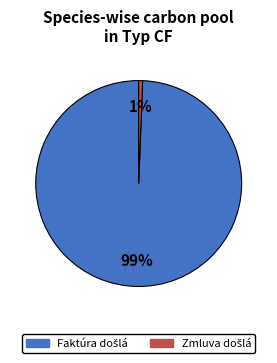

To the nearest percent, what is the average slice percentage?

50%